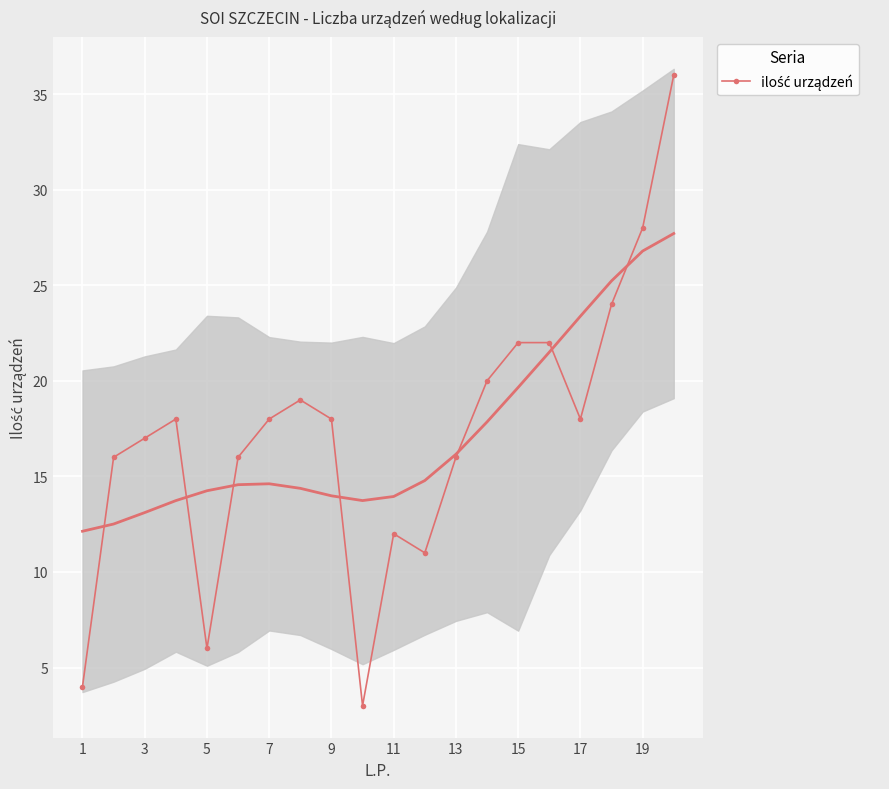

The value at 15 is 22. True or false?

True